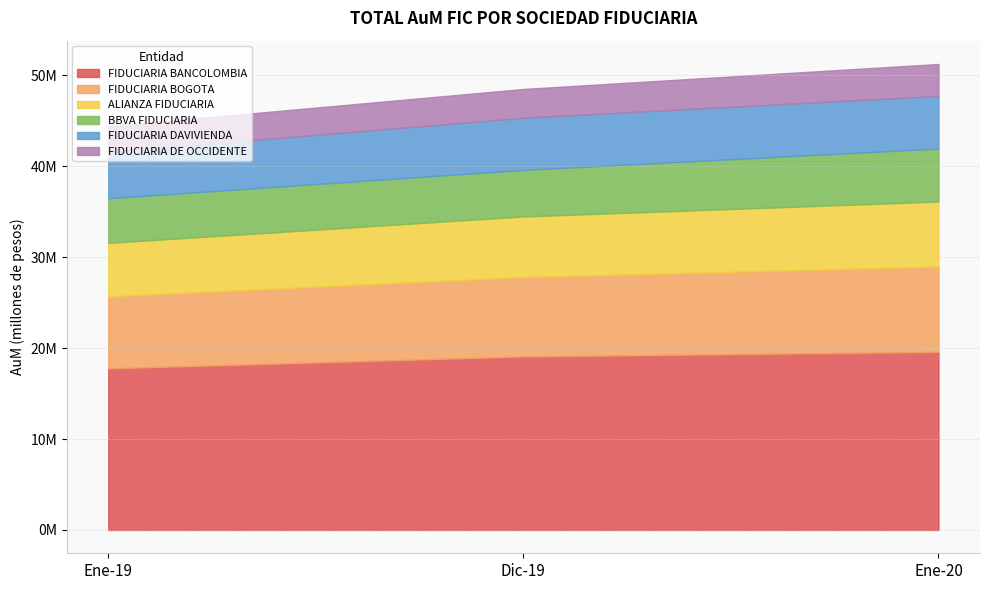

Where does the ALIANZA FIDUCIARIA series first go above 6656938?

Dic-19